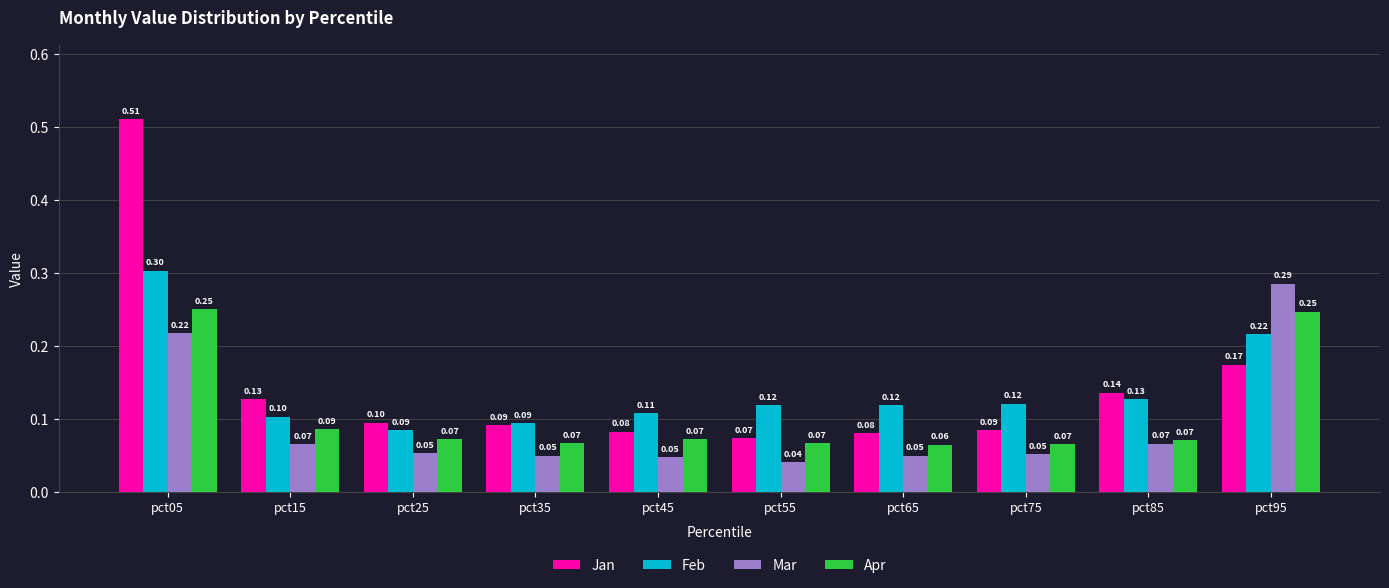

What is the sum of the Apr values at pct85 and pct95?

0.3